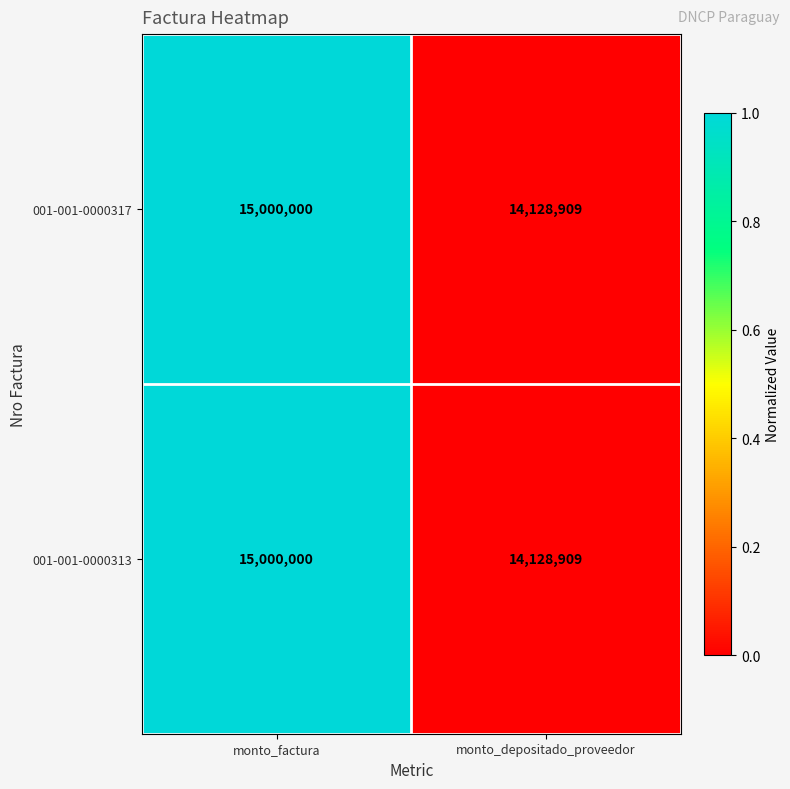

The value of 001-001-0000317 at monto_depositado_proveedor is 6800243. True or false?

False